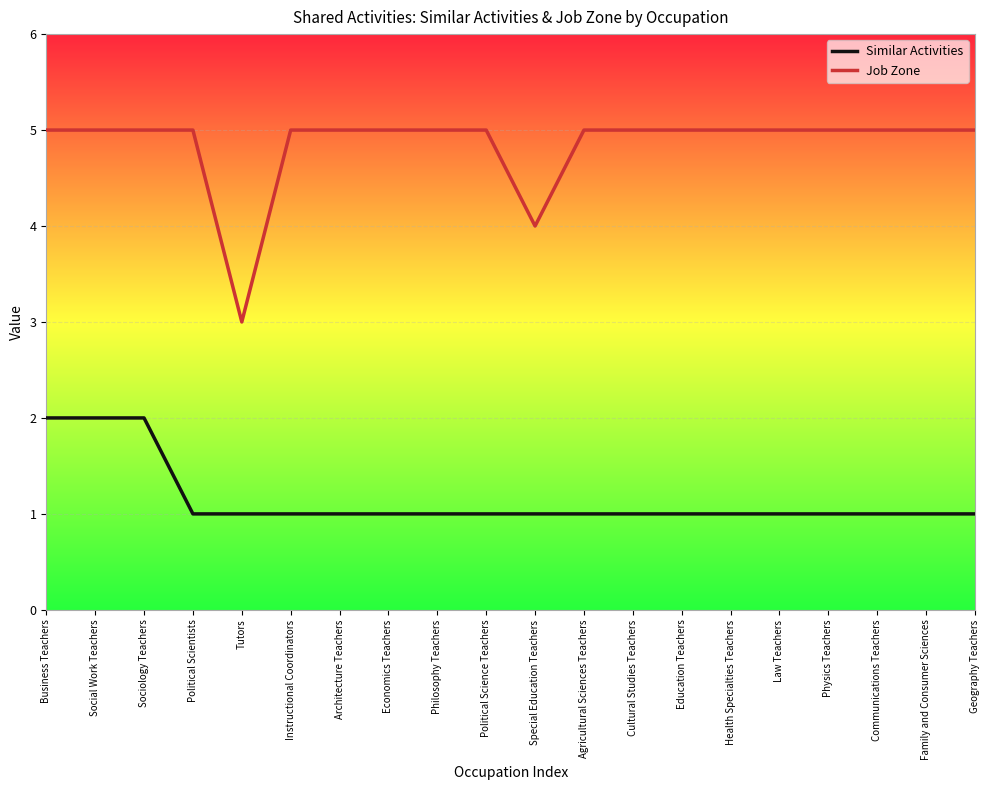

True or false: Similar Activities has a value of 2 at Family and Consumer Sciences.

False